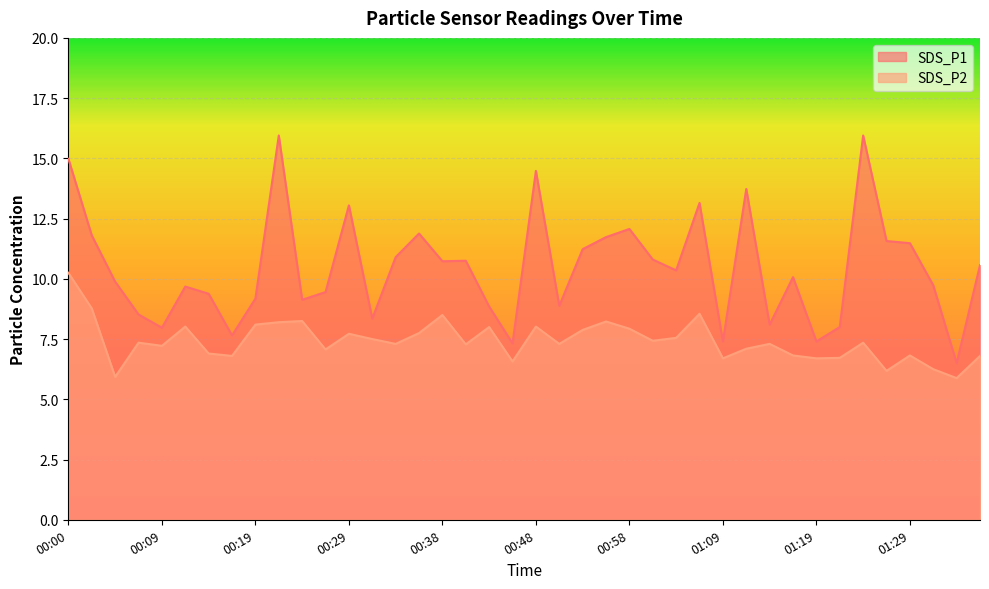

At which category does the chart reach its minimum across all series?

01:34